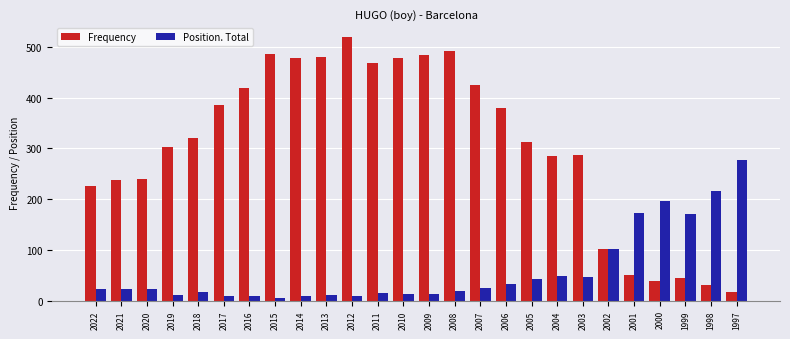

What is the highest value of the Frequency series?

520